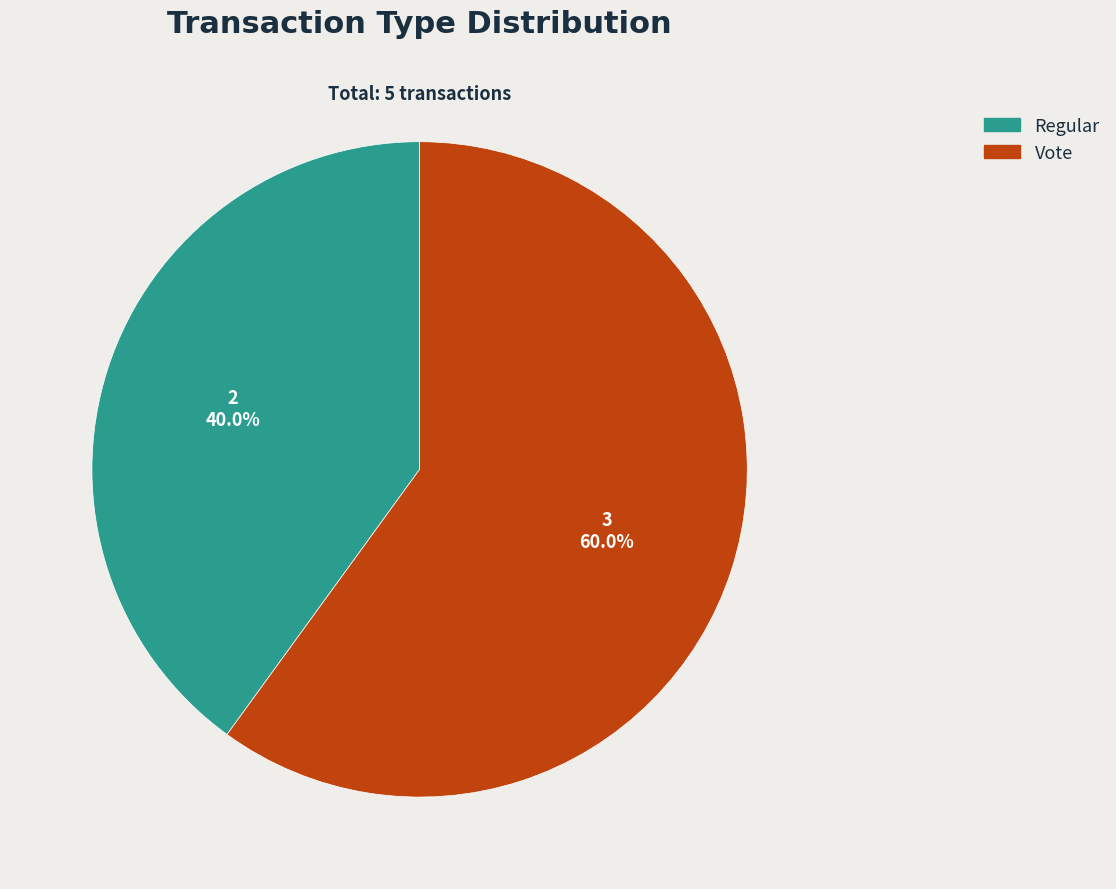

What percentage is the Vote slice, to the nearest percent?

60%